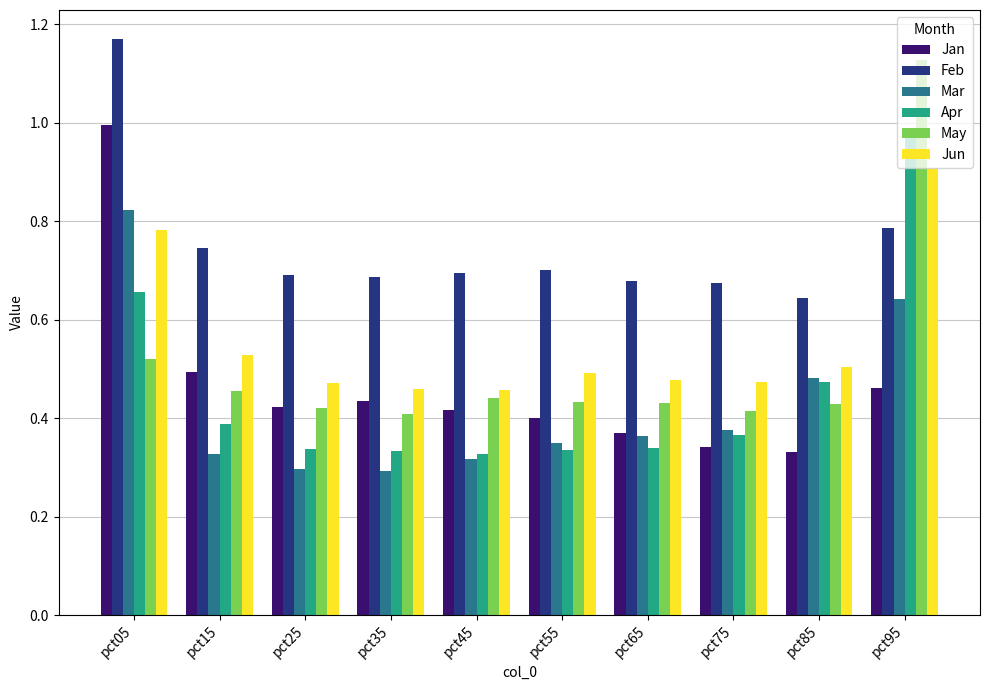

Between pct15 and pct75, which series saw the biggest shift?

Jan